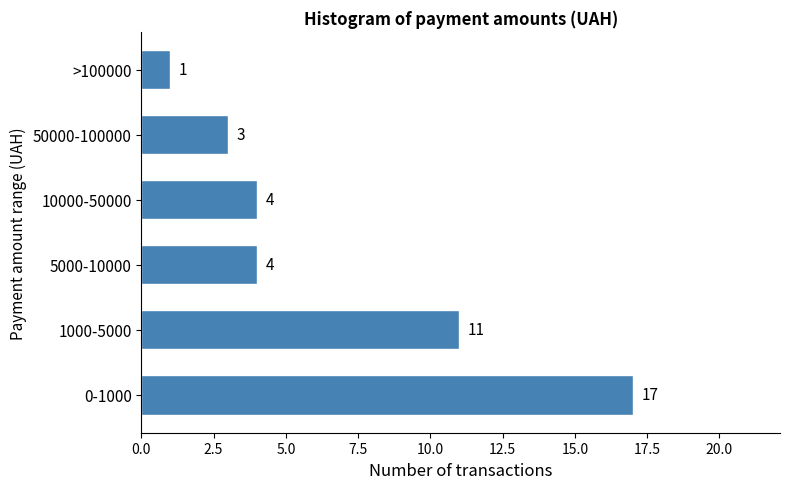

Reading top to bottom, extract all data points from this chart.

>100000=1	50000-100000=3	10000-50000=4	5000-10000=4	1000-5000=11	0-1000=17